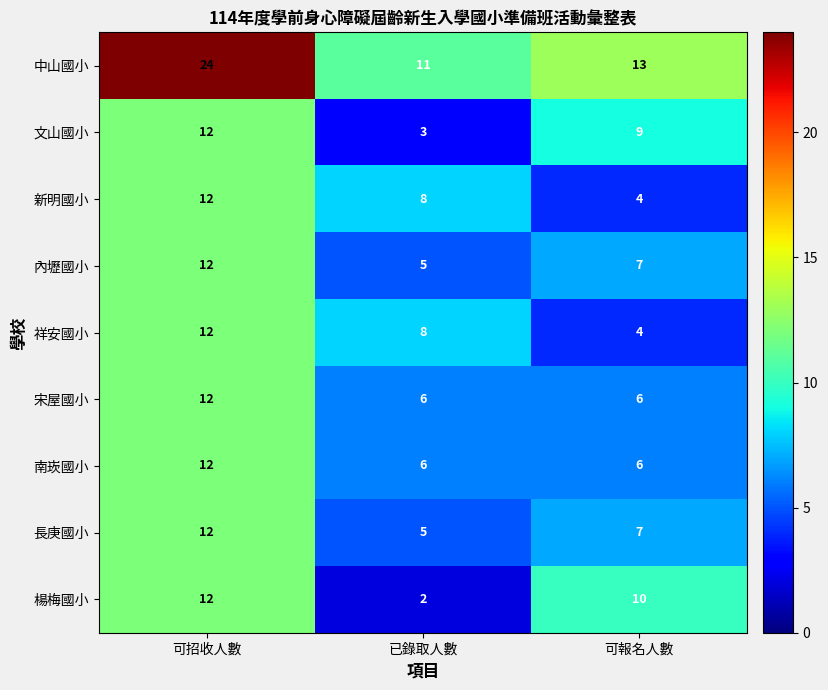

True or false: 南崁國小 has a value of 6 at 可報名人數.

True